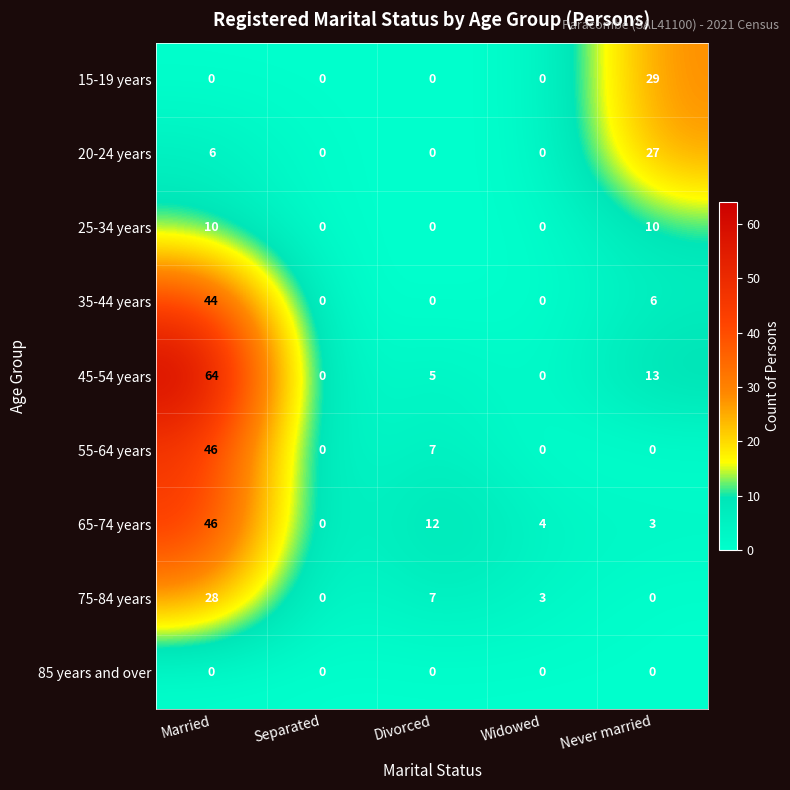

Is it true that 75-84 years equals 4 at Widowed?

False